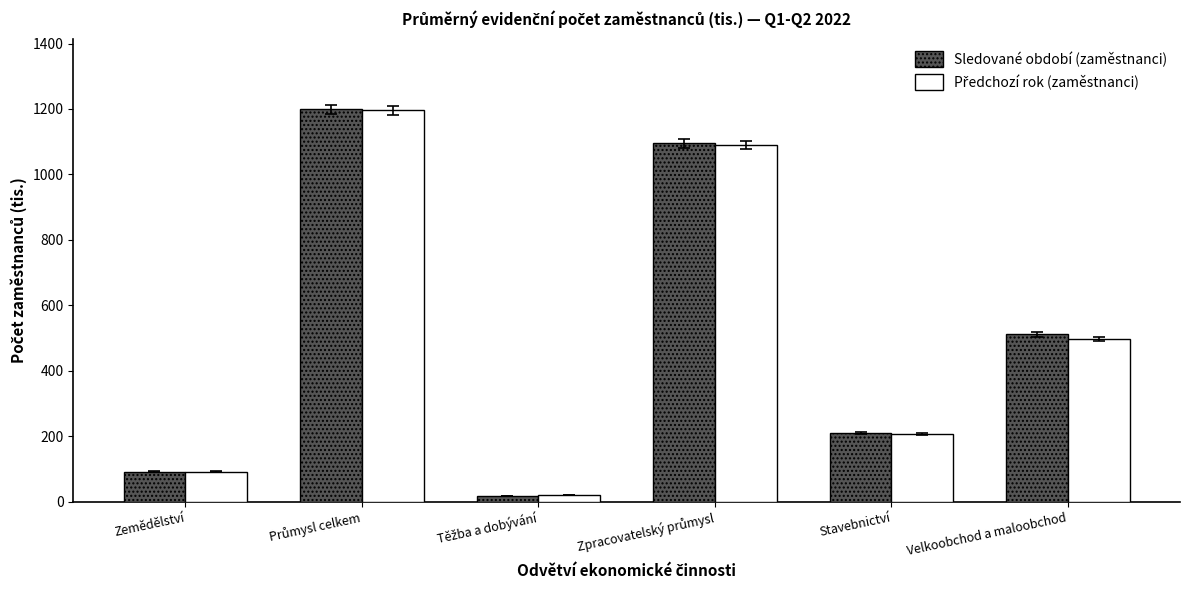

What is the difference between the Sledované období (zaměstnanci) values at Zemědělství and Stavebnictví?

117.8